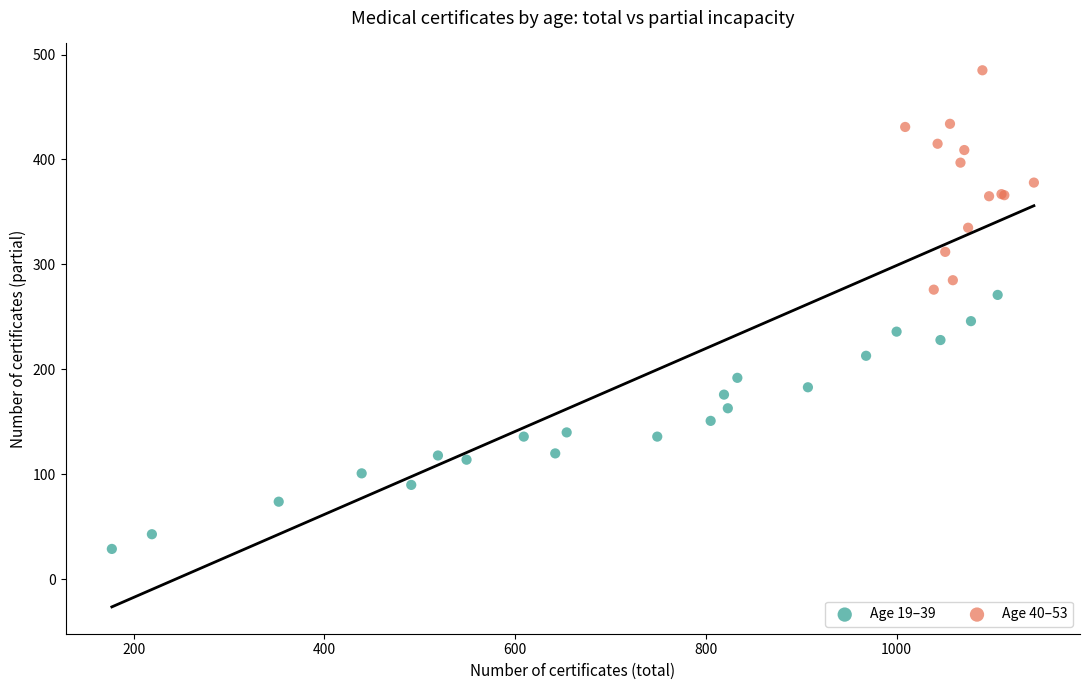

Which series has the widest spread of Y values?

Age 19–39